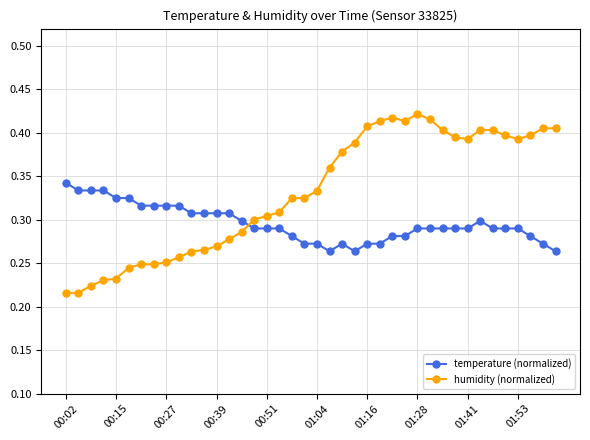

True or false: humidity (normalized) has more than 0 points higher than both neighbors.

True